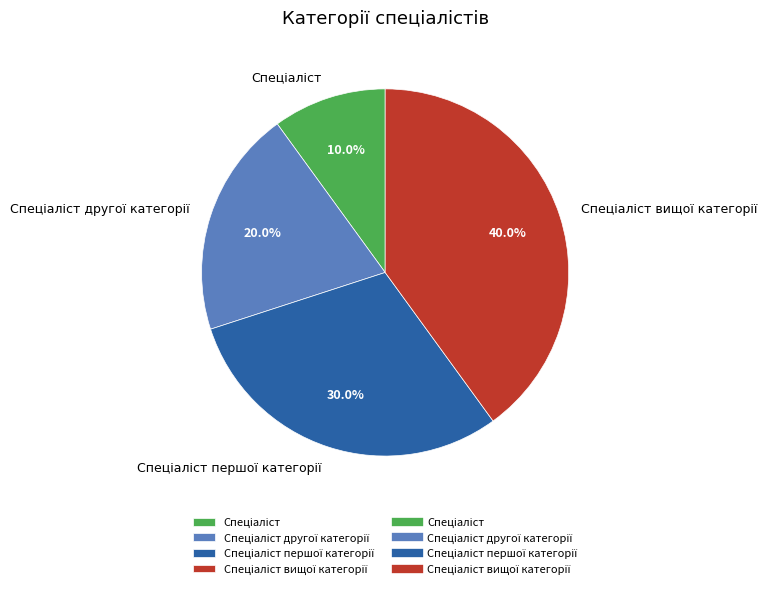

Is there a majority slice in this chart?

No